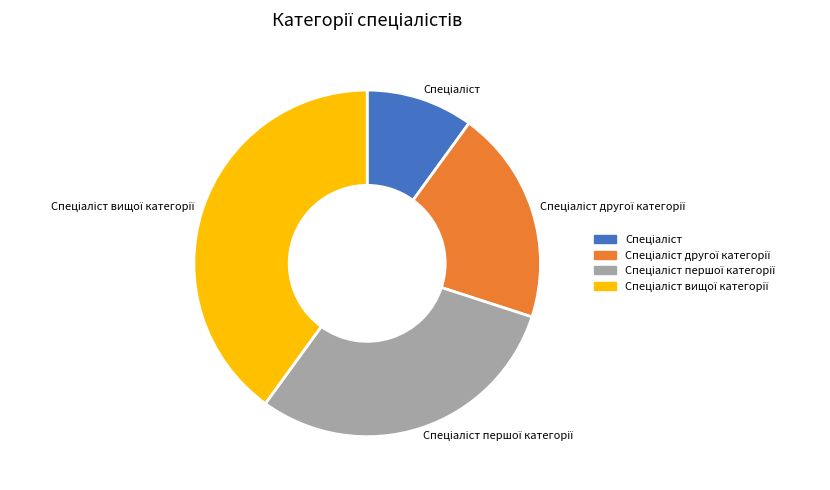

How many segments does this pie chart have?

4